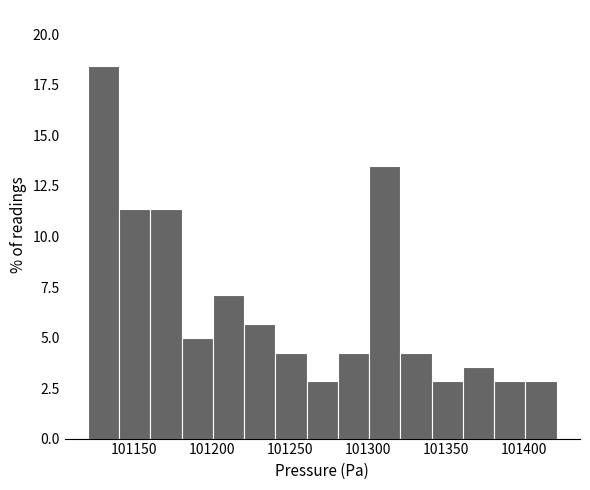

What is the height of the bar covering 101240 to 101260 on the x-axis? Neither the bar edges nor the heights are printed on the chart, so give them approximately, as read against the axes.

4.5